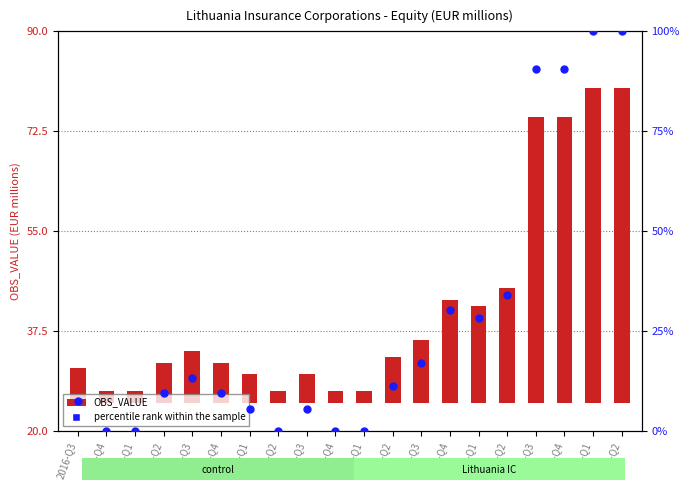

Which series contains the lowest Y value?

percentile rank within the sample